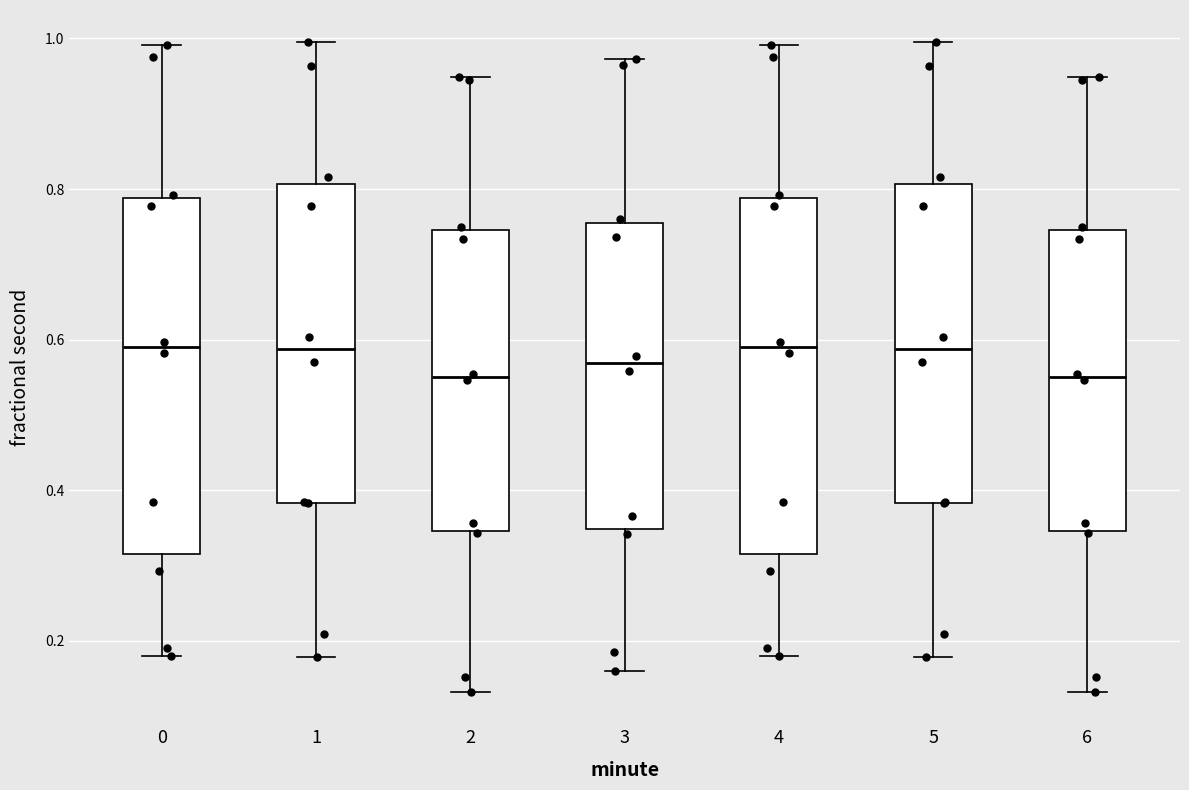

Where does the upper whisker of the box at x = 3 end on the y-axis? The values are not printed on the chart, so give them approximately, as read against the axis.

0.98